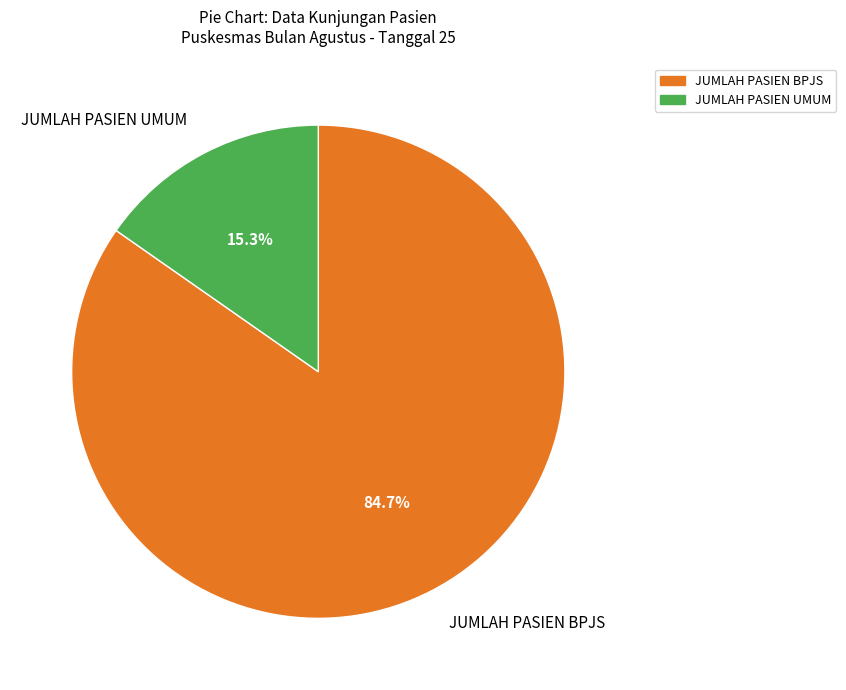

Count the number of slices in the pie.

2